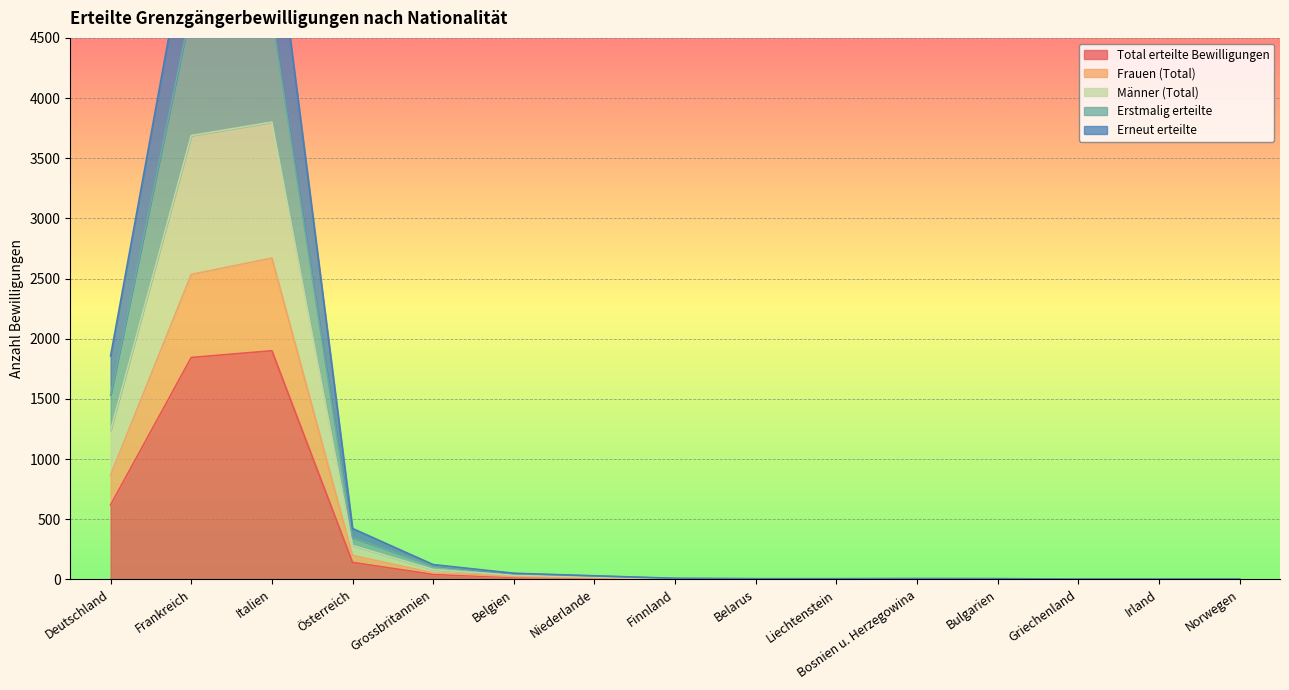

At which label does Erneut erteilte first exceed 6?

Deutschland